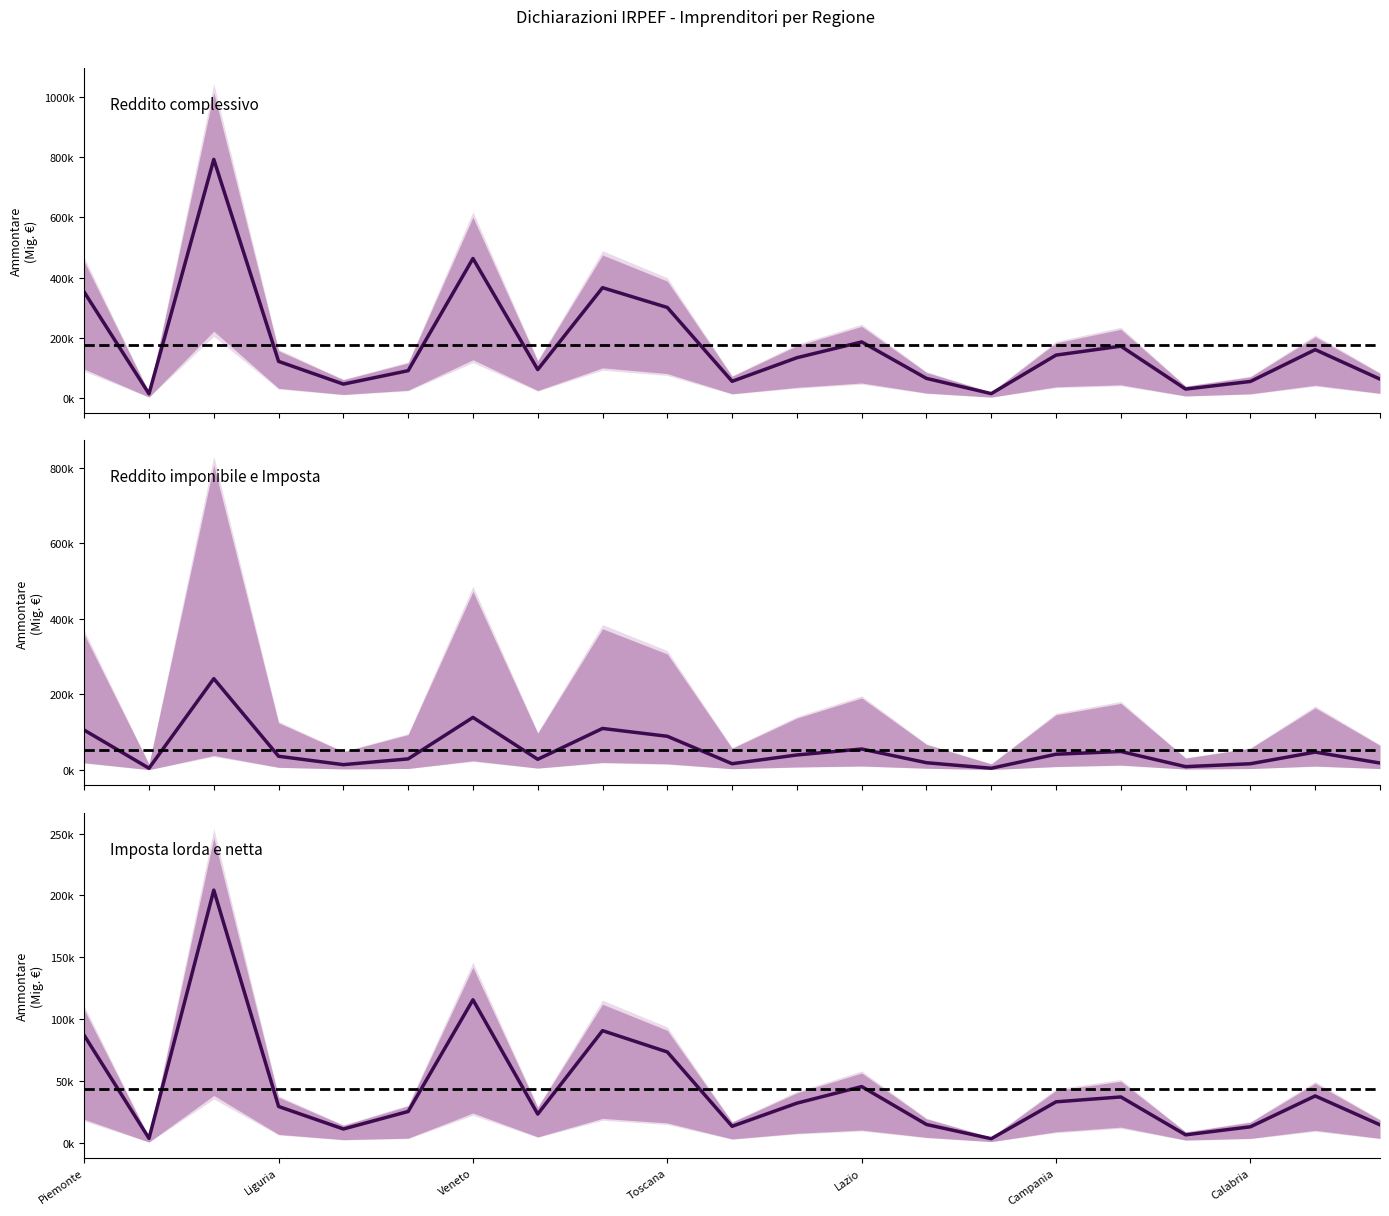

In Reddito complessivo (Ammontare), how many points are lower than both neighbors (excluding endpoints)?

6